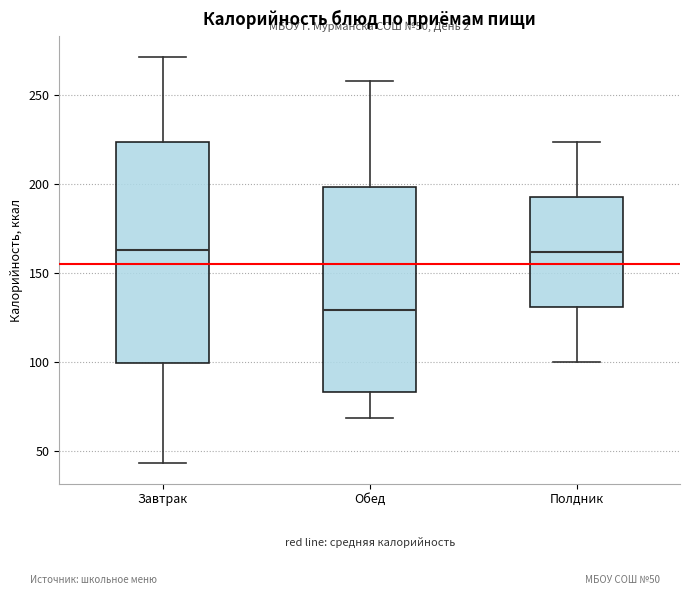

Comparing the boxes themselves (not the whiskers), which one is the tallest?

Завтрак